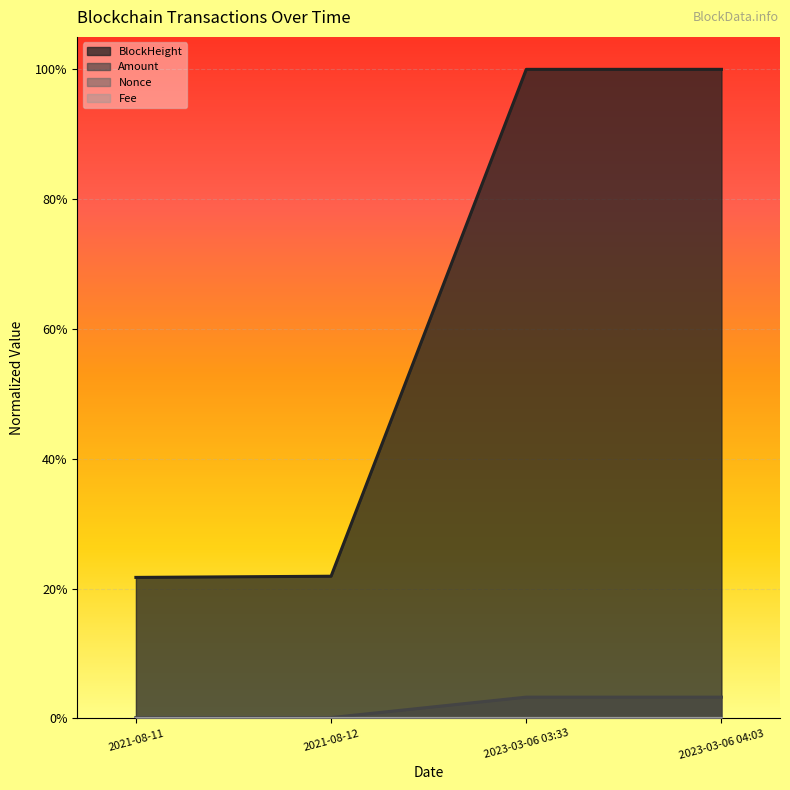

True or false: Nonce and Amount cross at least once.

False